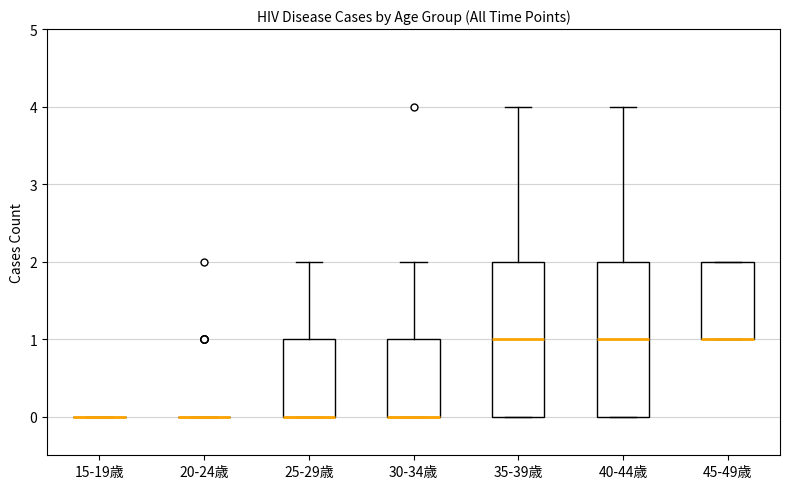

Where is the lower edge of the box for 40-44歳 on the y-axis? The values are not printed on the chart, so give them approximately, as read against the axis.

0